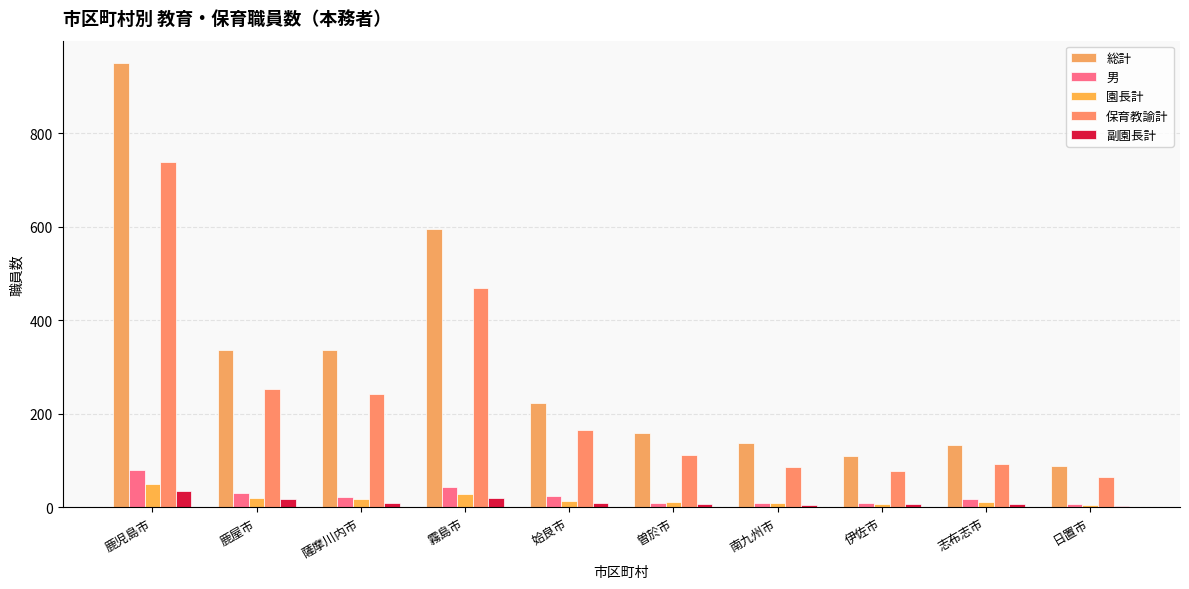

What is the difference between the second highest and minimum values in the 副園長計 series?

16